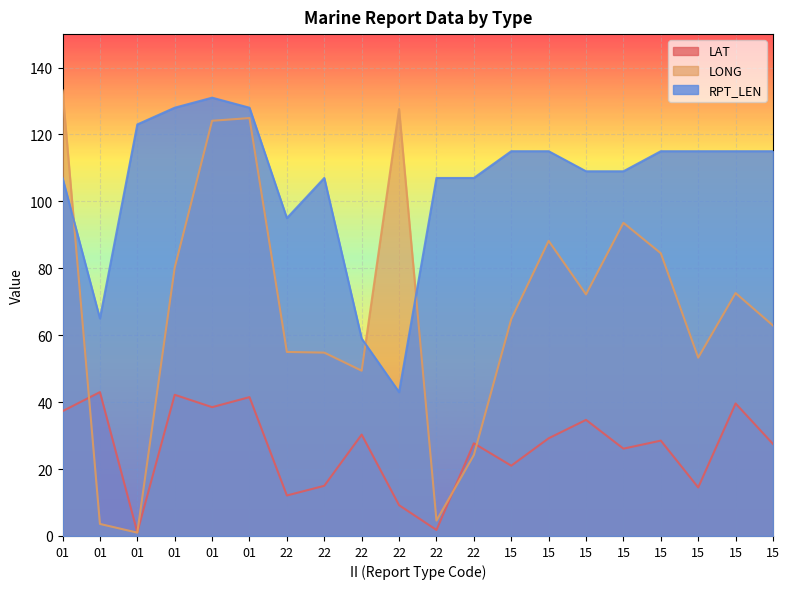

What is the sum of the LONG values at 01 and 22?

55.8